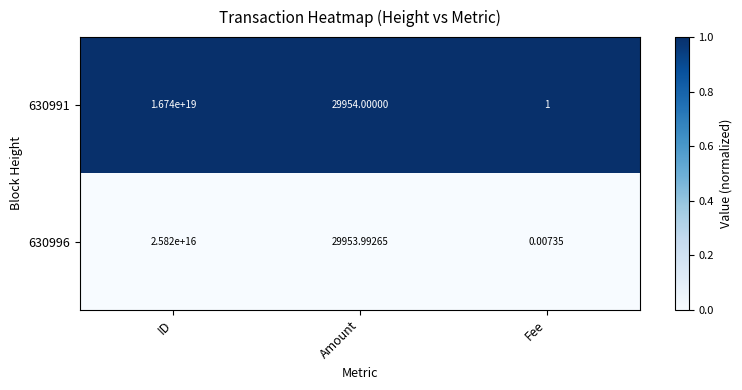

At which label does 630991 reach its peak?

ID